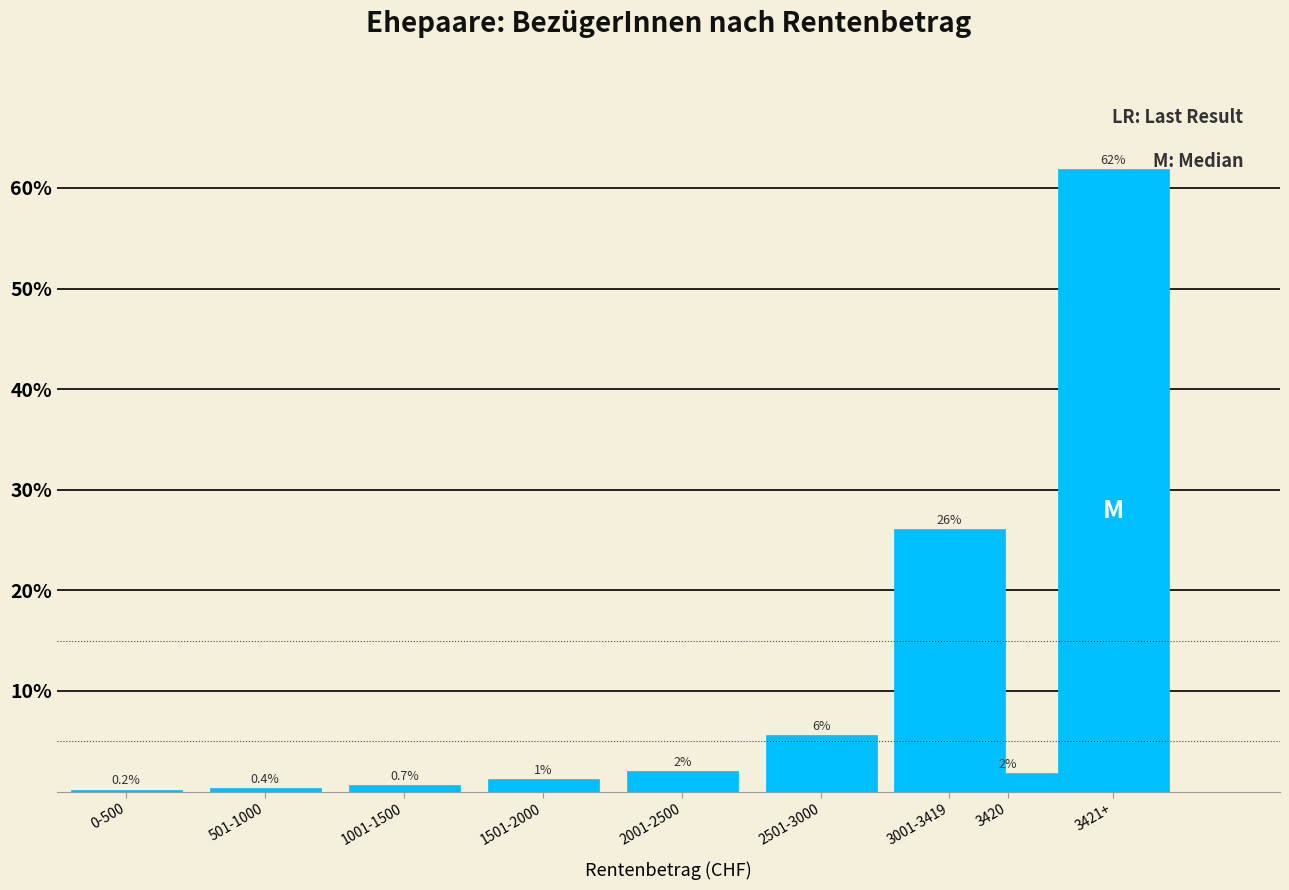

The chart shows a value of 44.2 at 3001-3419. True or false?

False